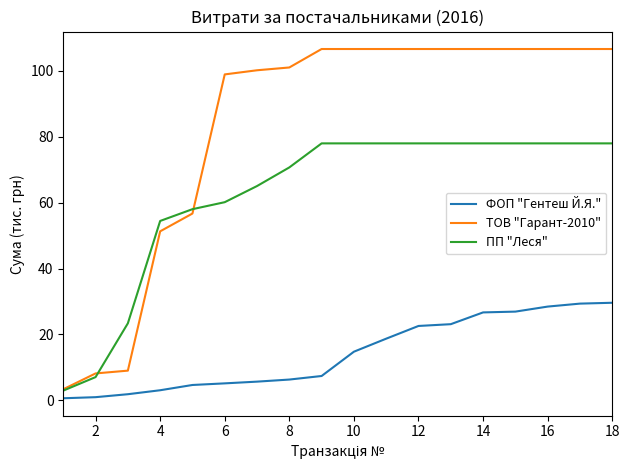

What is the difference between the maximum and minimum values in the ФОП "Гентеш Й.Я." series?

29.0